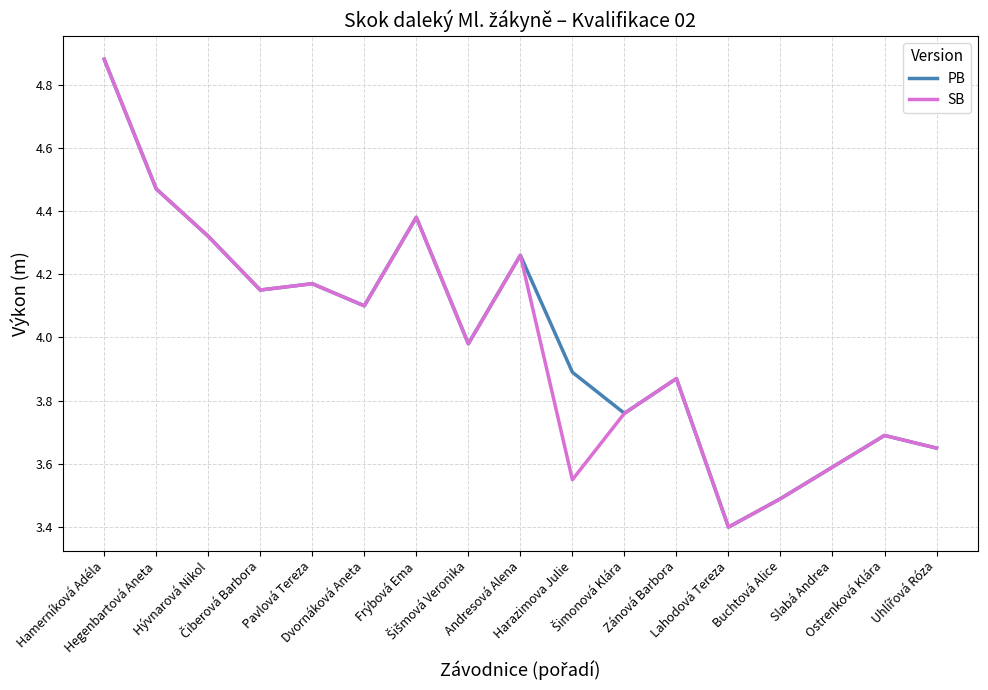

How many interior local peaks does the PB series have?

5